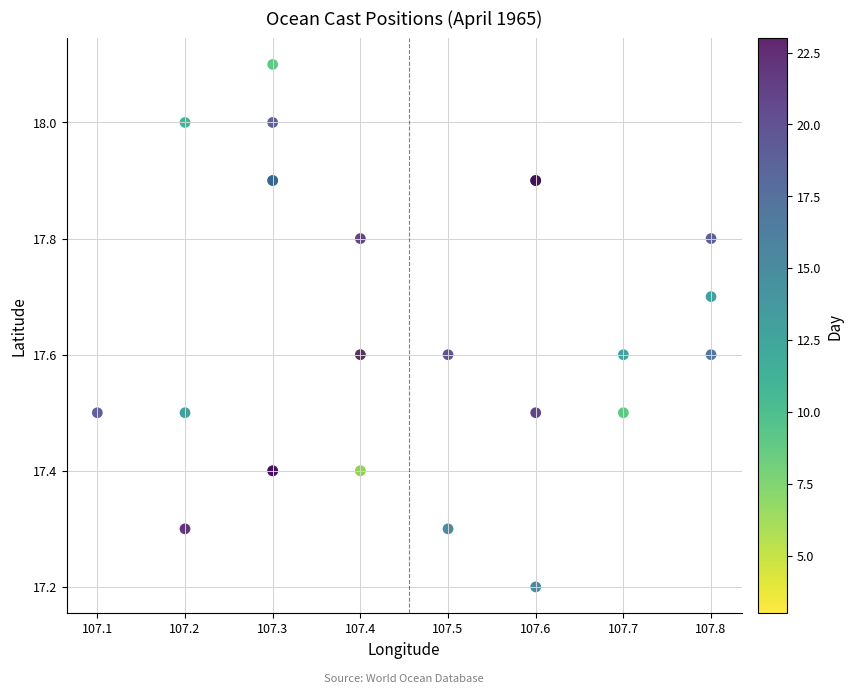

What Y value in the scatter plot is closest to 17?

17.2